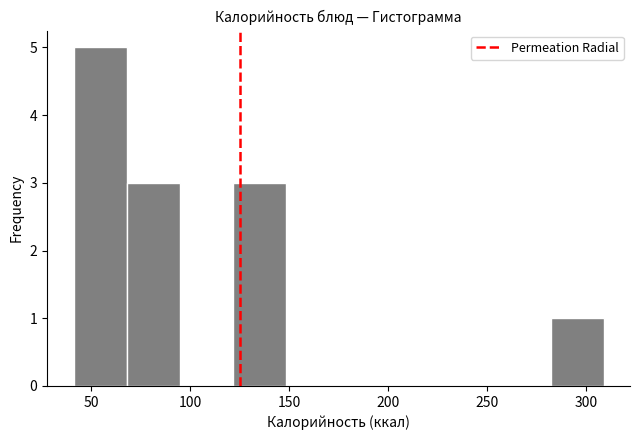

How tall is the bar that spans 70 to 95 on the x-axis? Neither the bar edges nor the heights are printed on the chart, so give them approximately, as read against the axes.

3